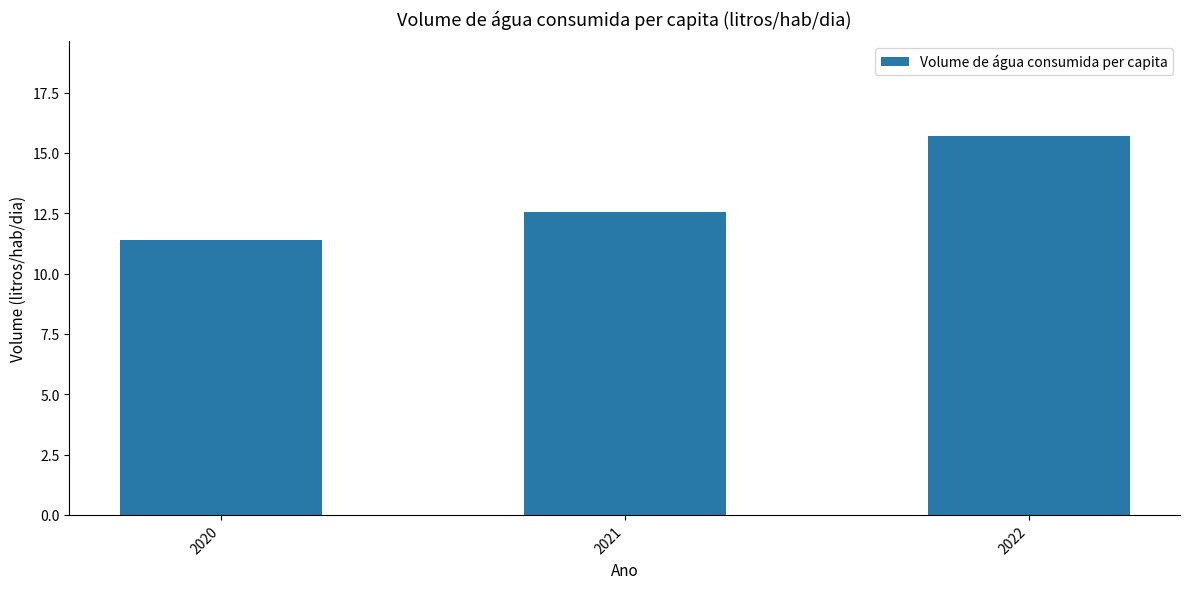

Reading left to right, transcribe all the data shown in this chart.

2020=11.4	2021=12.5	2022=15.7